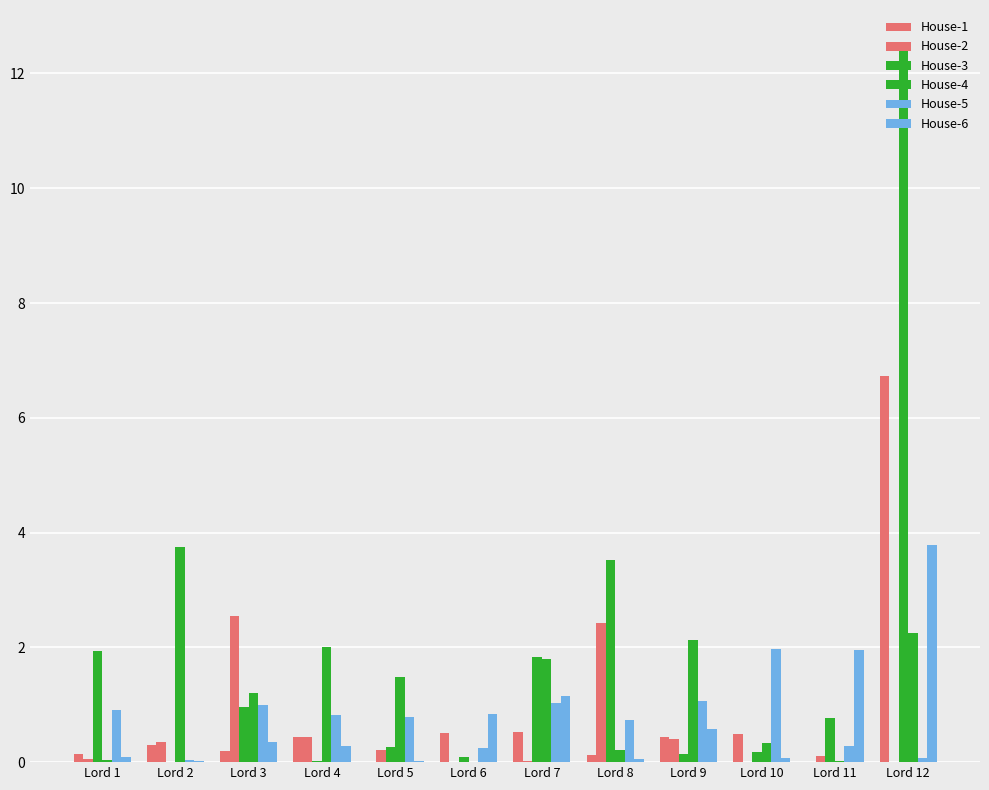

How many data points does each series have?

12